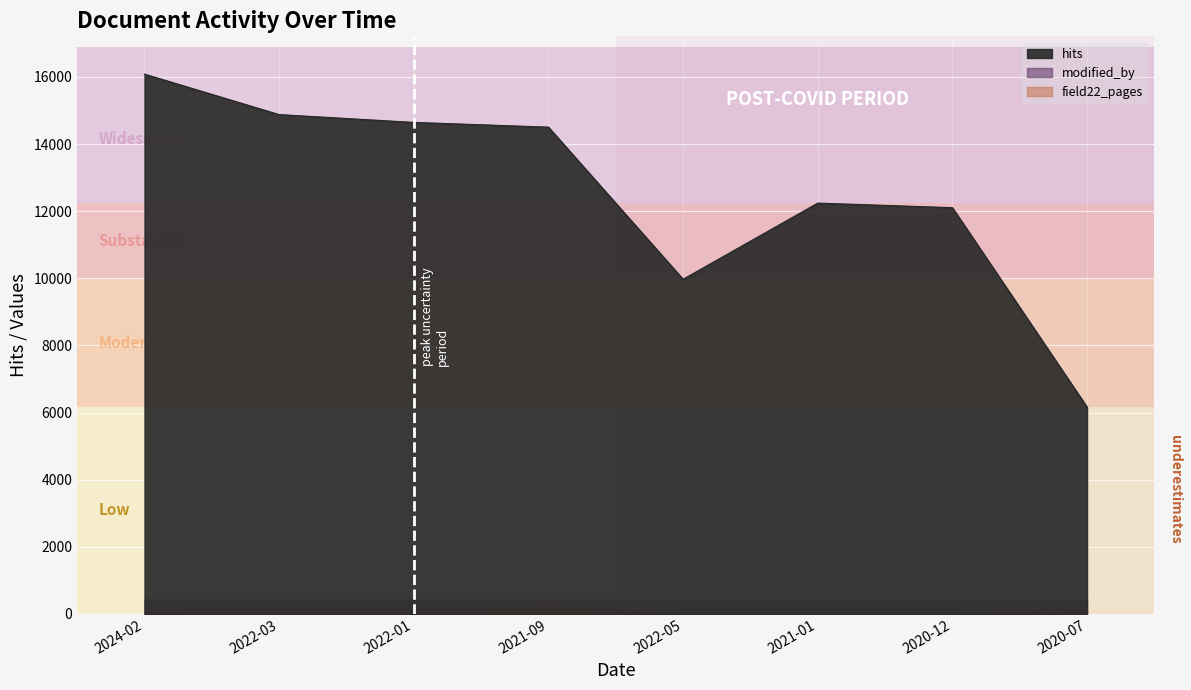

What is the maximum value shown in the chart?

16085